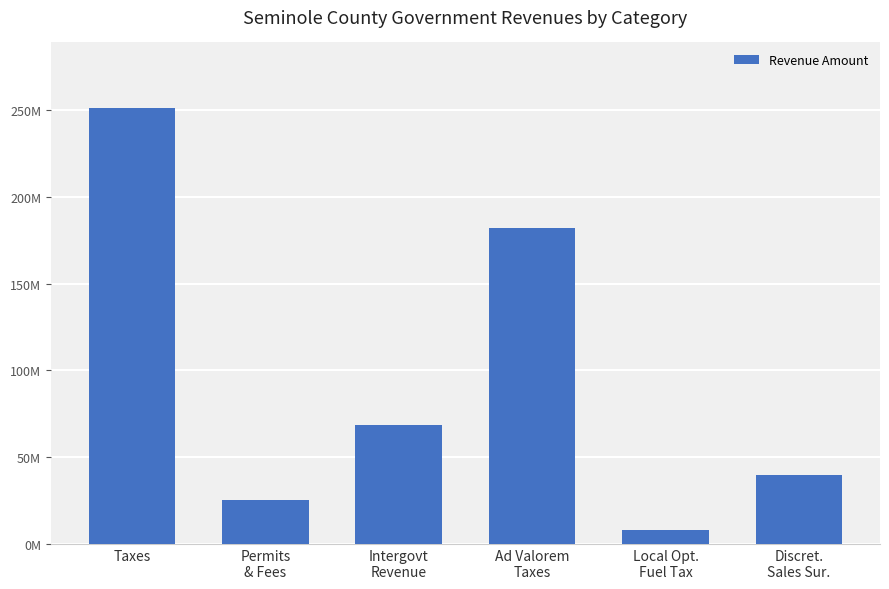

What is the label of the 2nd bar from the right?

Local Opt.
Fuel Tax